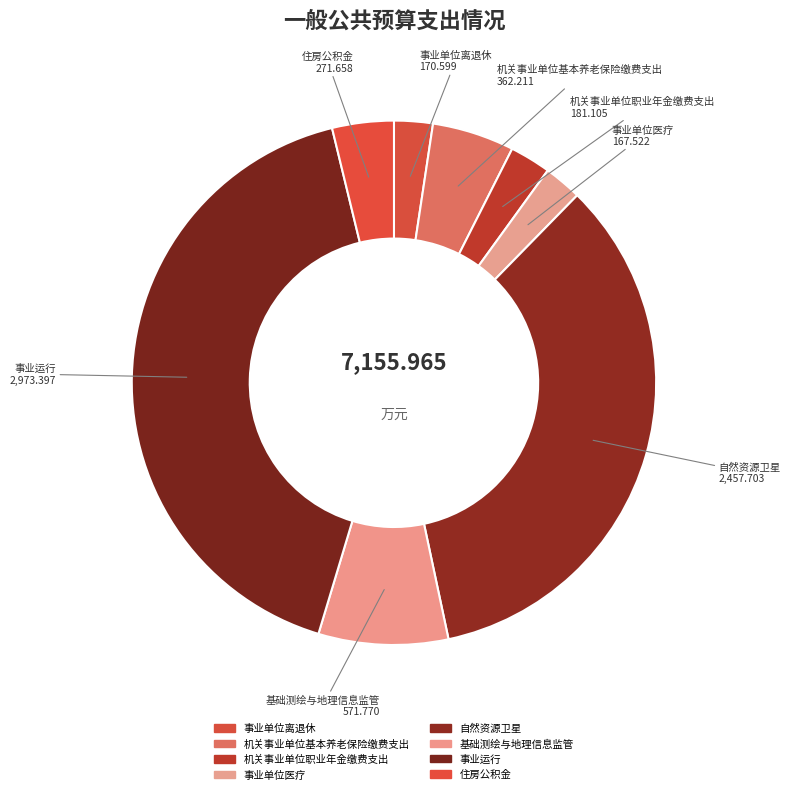

Is 自然资源卫星 the majority of the pie?

No